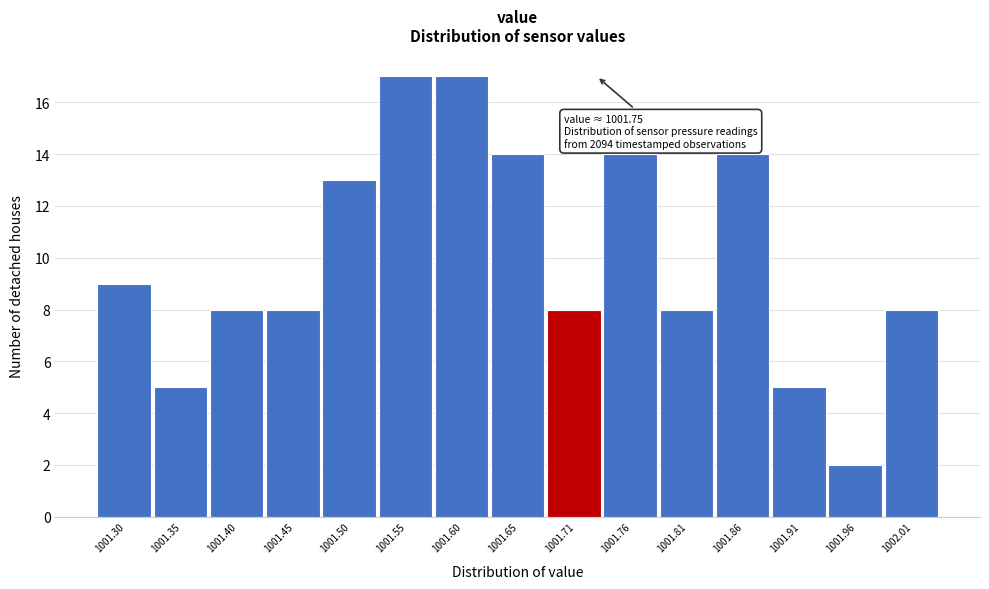

Reading right to left, extract all data points from this chart.

1002.01=8	1001.96=2	1001.91=5	1001.86=14	1001.81=8	1001.76=14	1001.71=8	1001.65=14	1001.60=17	1001.55=17	1001.50=13	1001.45=8	1001.40=8	1001.35=5	1001.30=9